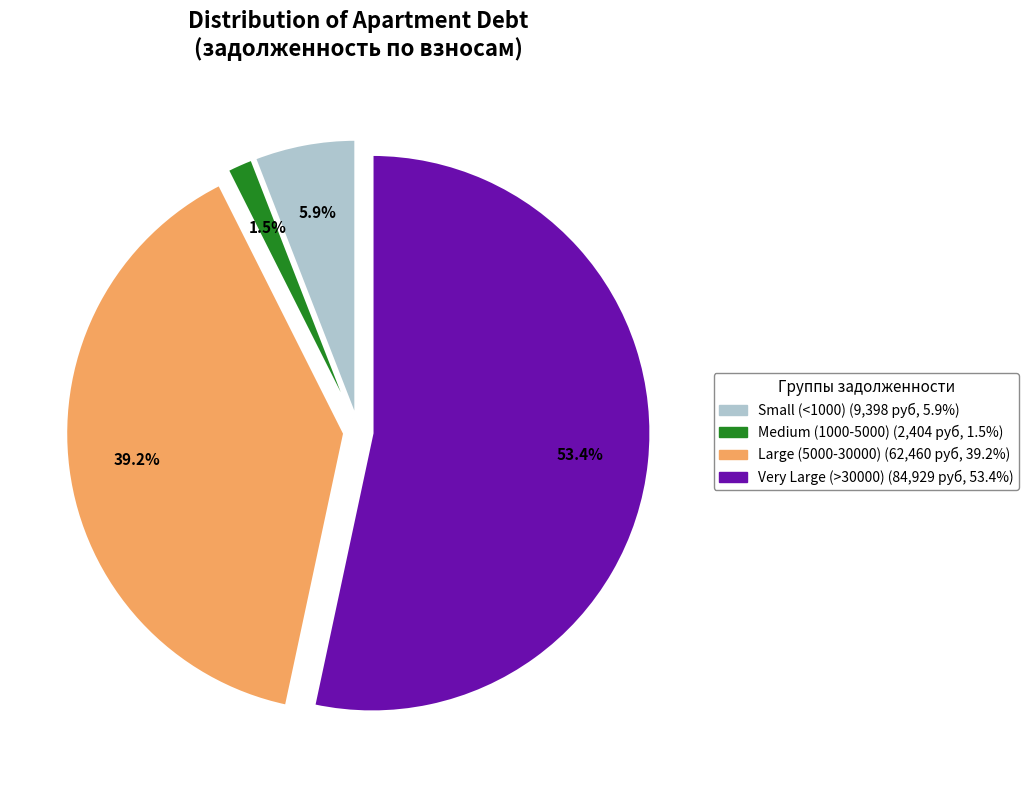

Is there any slice that represents more than half of the pie?

Yes